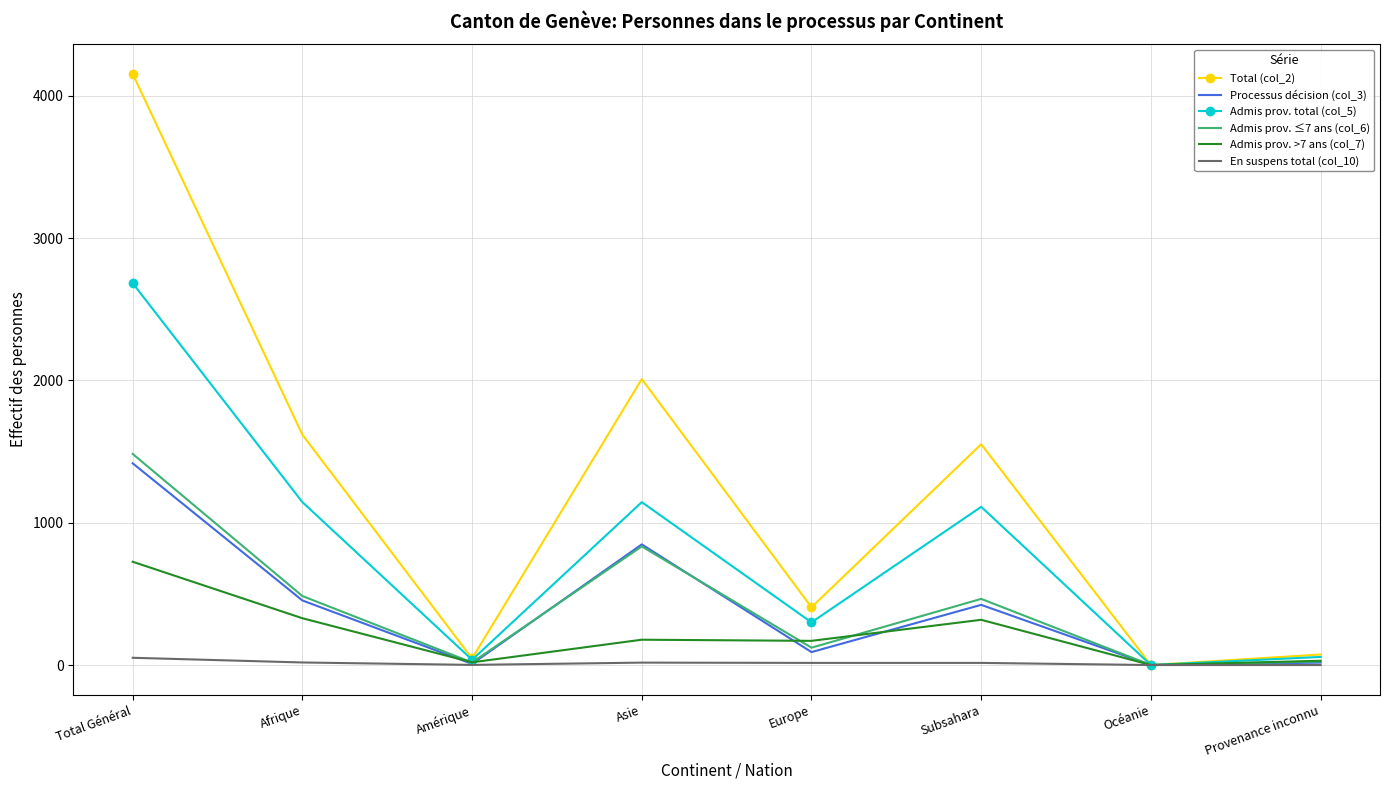

Rank the series by their maximum value, from lowest to highest.

En suspens total (col_10), Admis prov. >7 ans (col_7), Processus décision (col_3), Admis prov. ≤7 ans (col_6), Admis prov. total (col_5), Total (col_2)